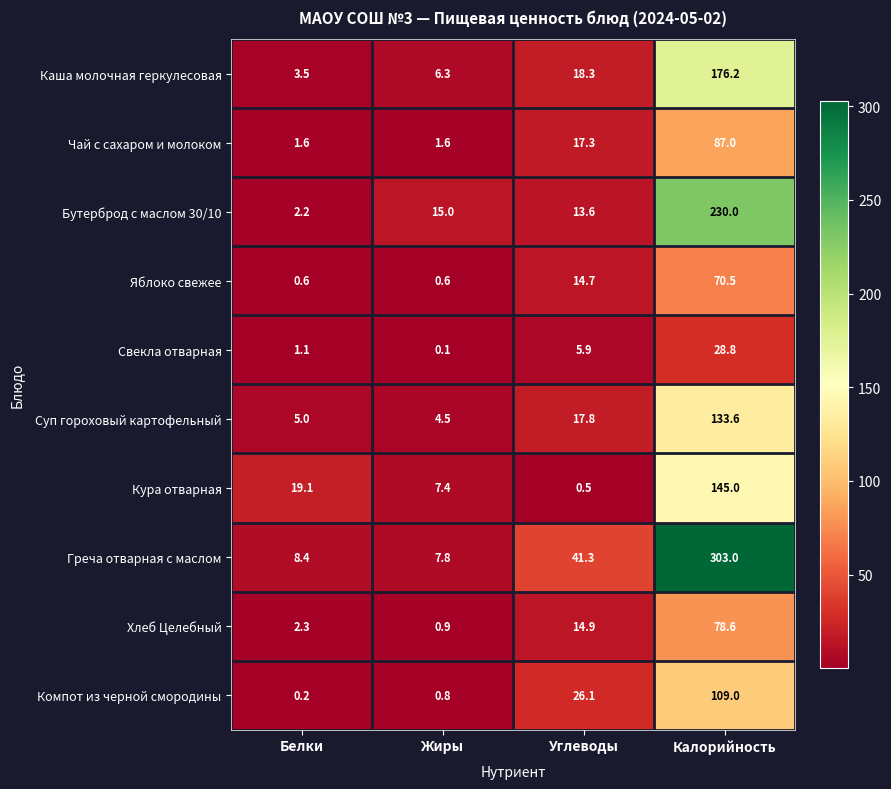

What is the maximum value shown in the chart?

303.0